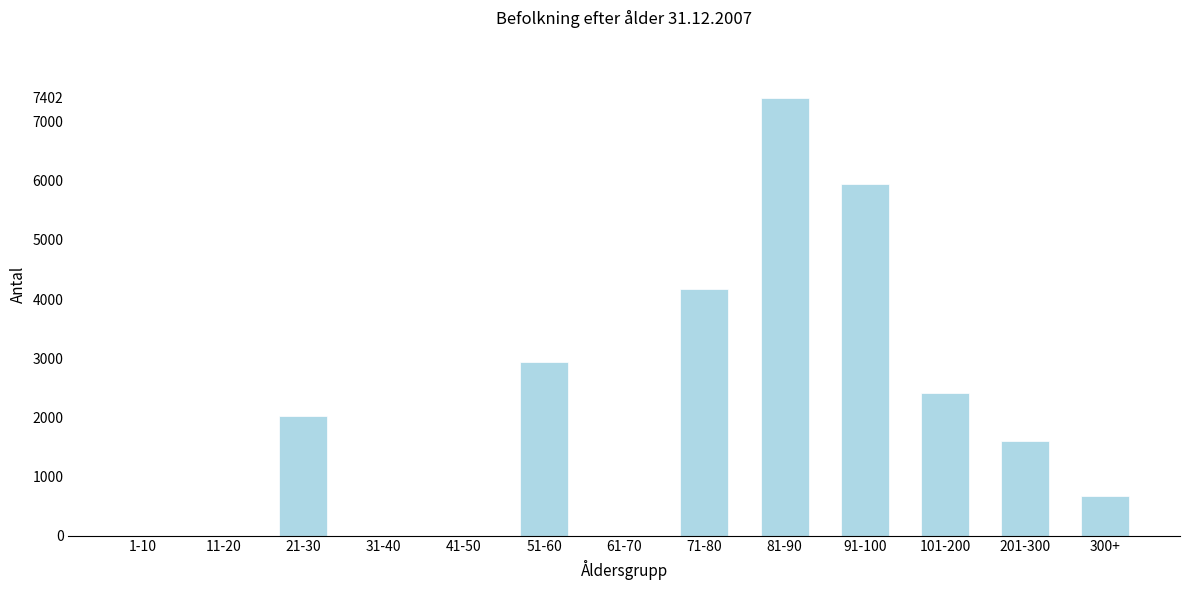

Reading left to right, transcribe all the data shown in this chart.

1-10=0	11-20=0	21-30=2024	31-40=0	41-50=0	51-60=2944	61-70=0	71-80=4166	81-90=7402	91-100=5940	101-200=2411	201-300=1603	300+=663